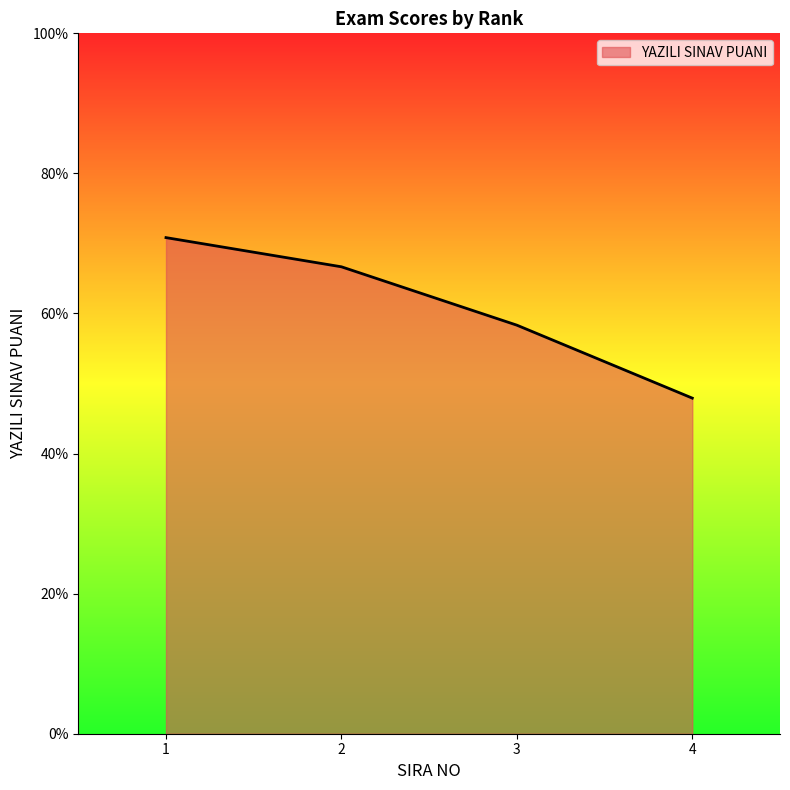

Approximately how many times larger is the value at 3 compared to 1?

0.8